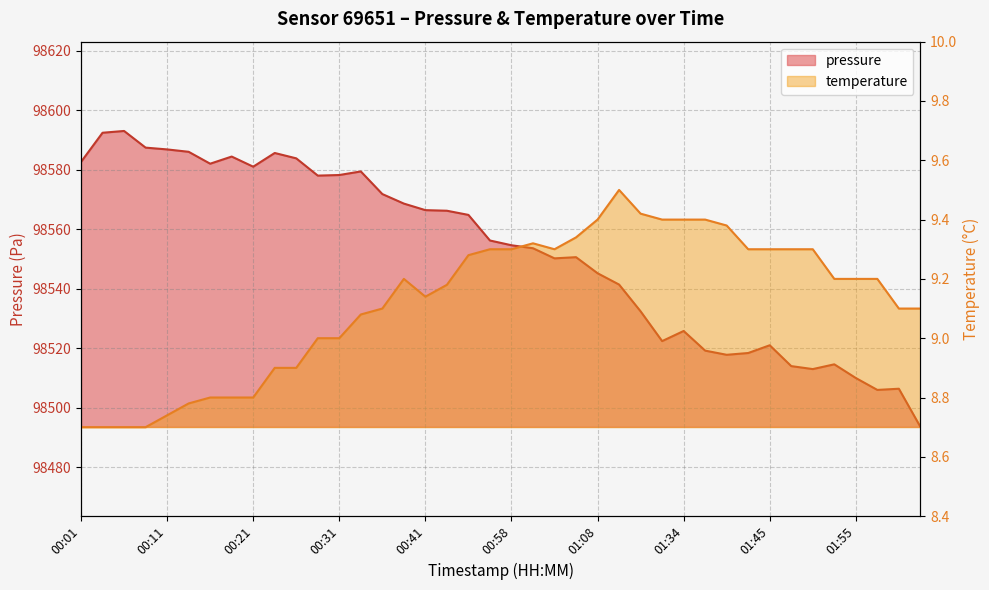

True or false: pressure has more than 0 points higher than both neighbors.

True